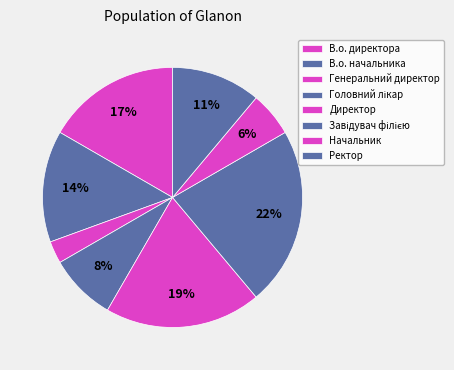

Is there any slice that represents more than half of the pie?

No